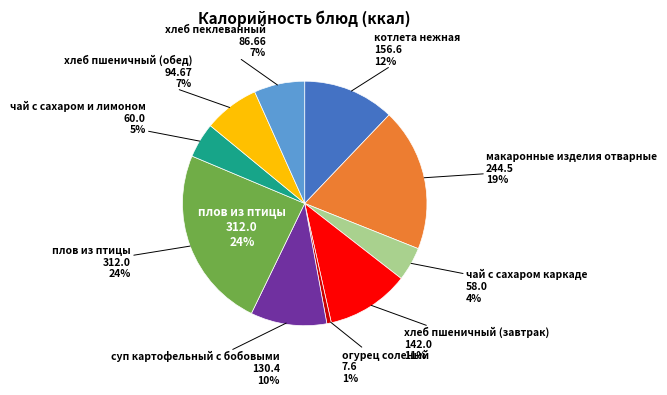

How many segments does this pie chart have?

10